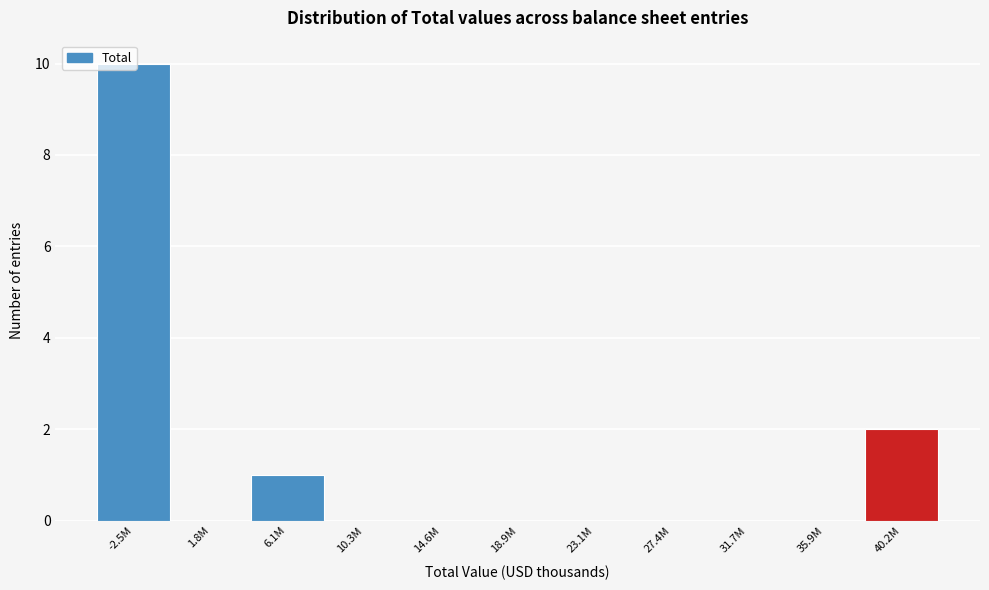

At which category does the chart reach its peak across all series?

-2.5M